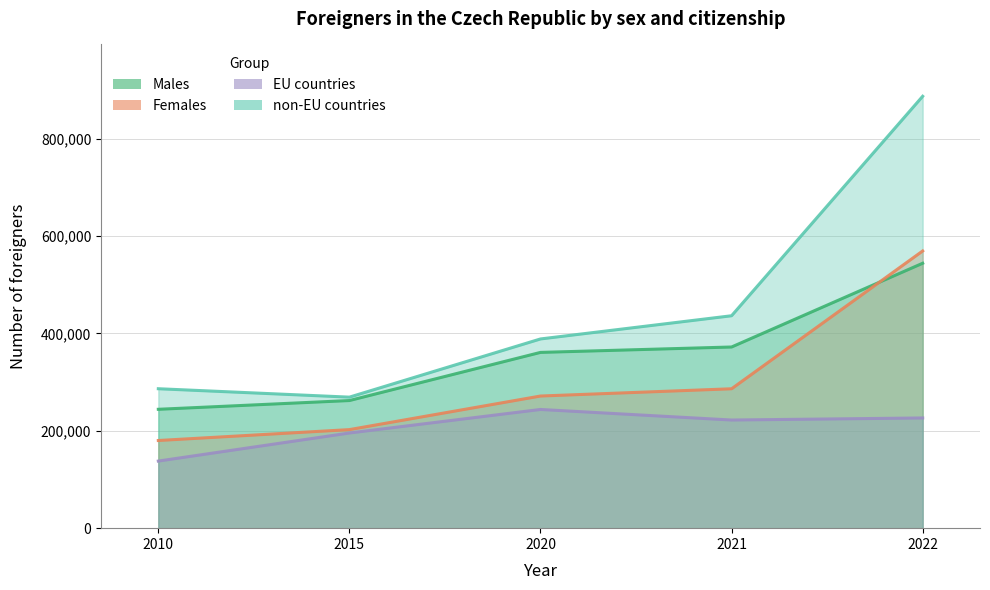

Read the EU countries value at 2020, to the nearest 10.

243860